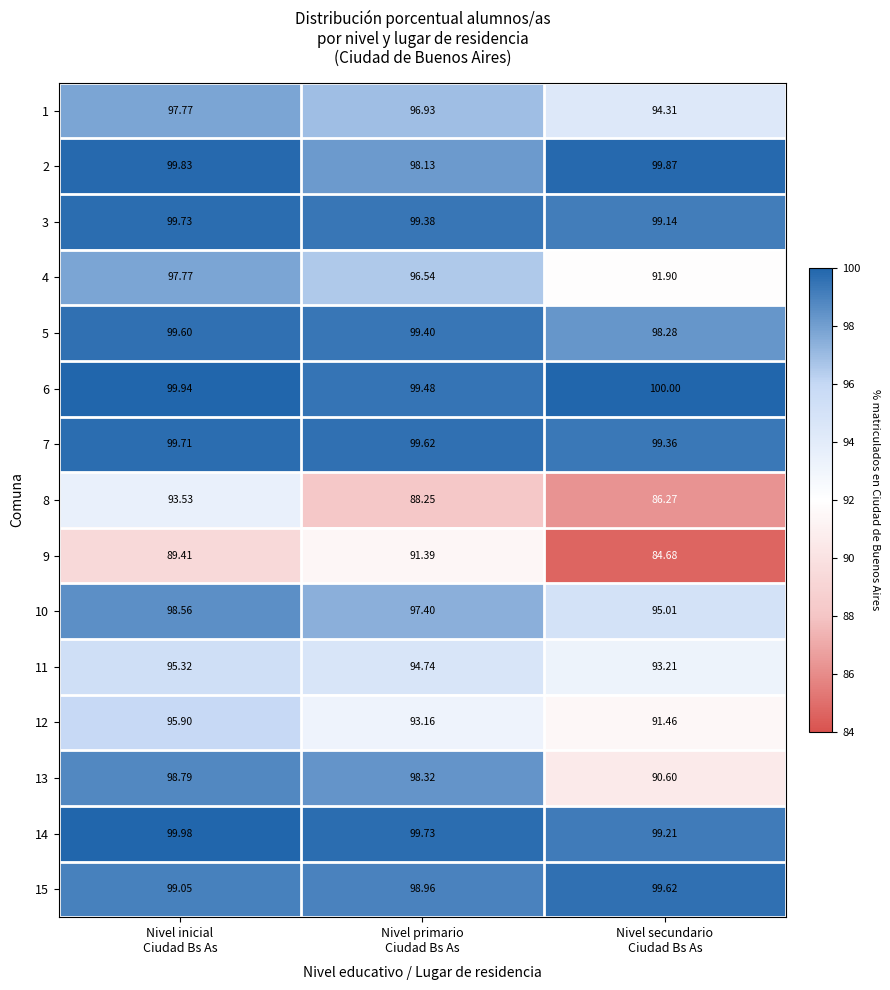

Count the number of data series in this chart.

15